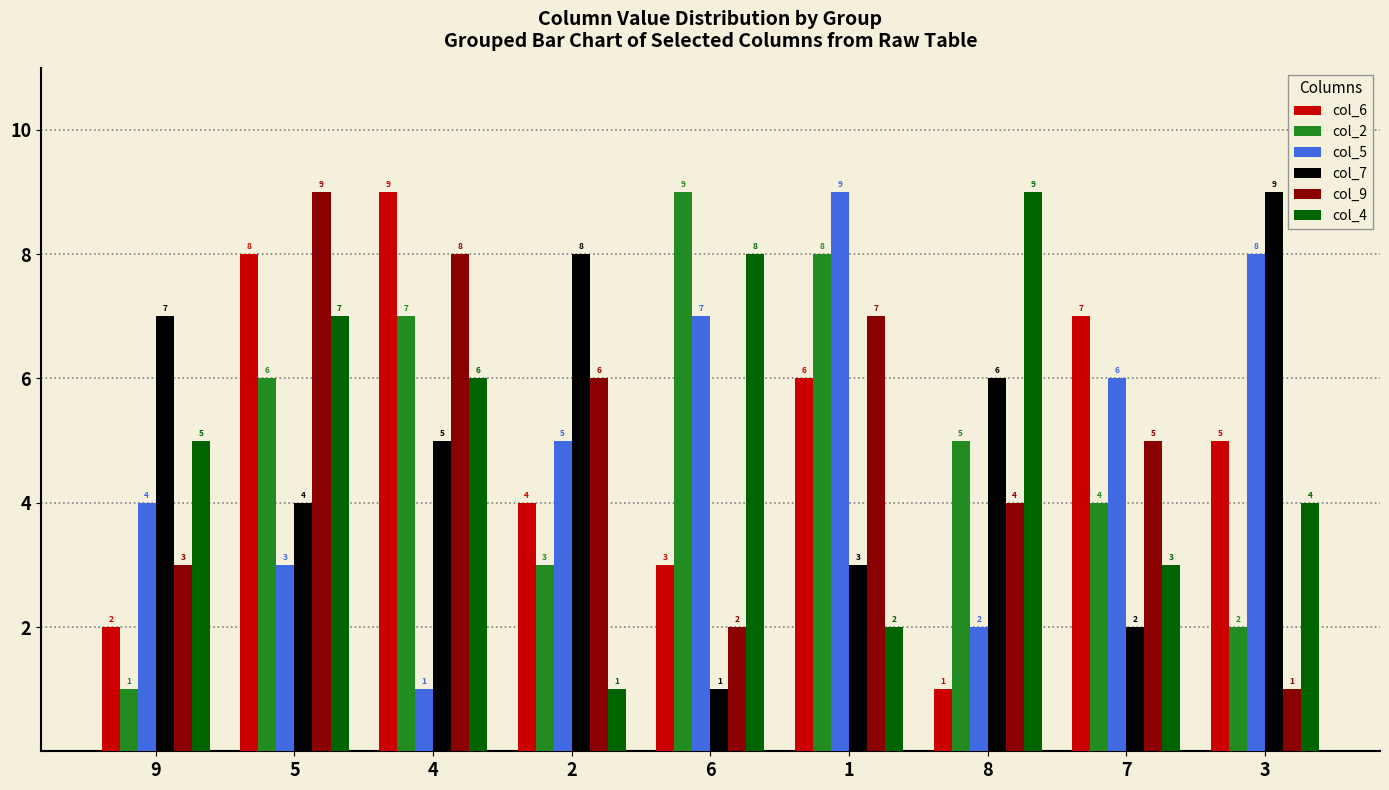

How many groups of bars are there?

9